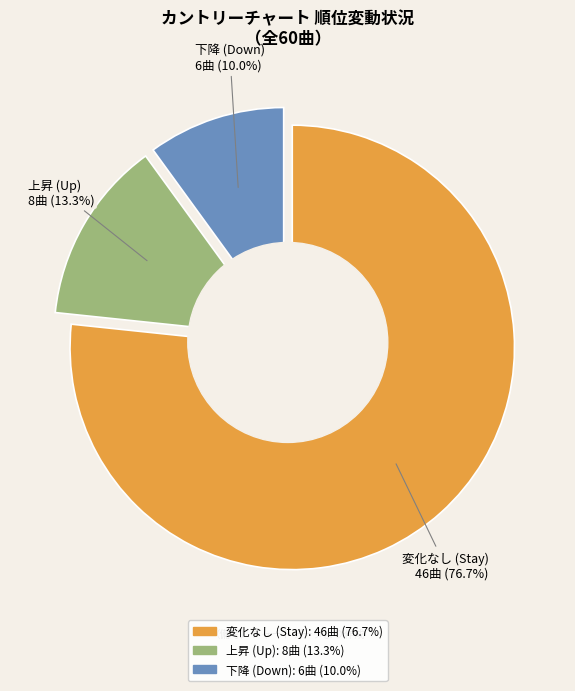

How much of the chart is everything except up?

86.7%